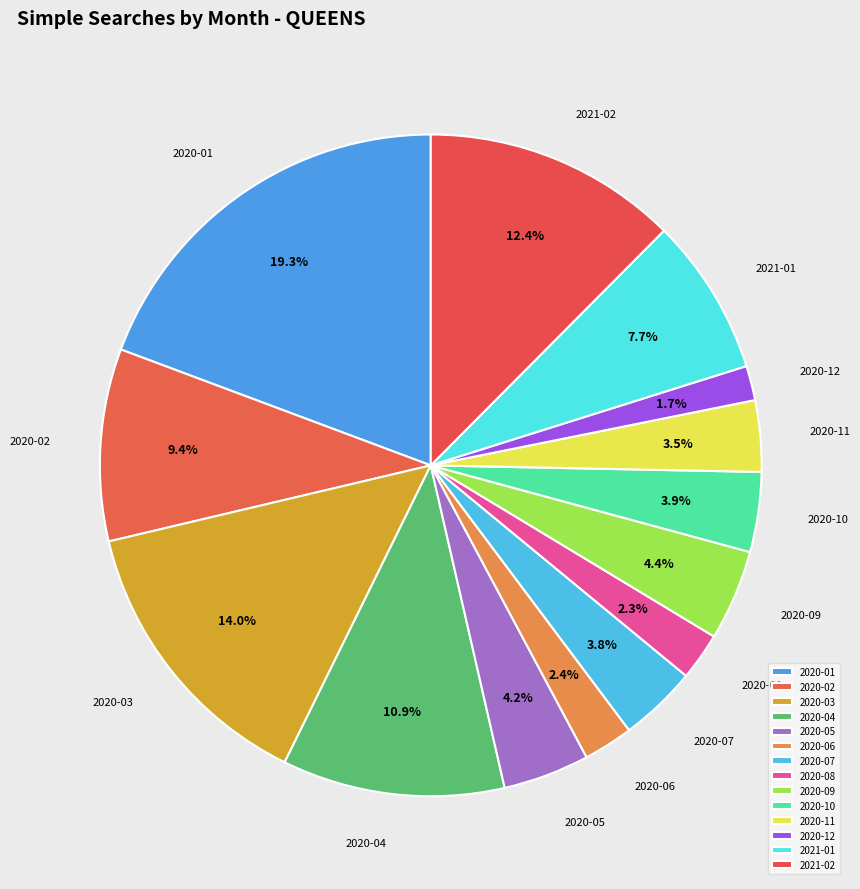

What is the total percentage of 2020-11 and 2020-10?

7.4%